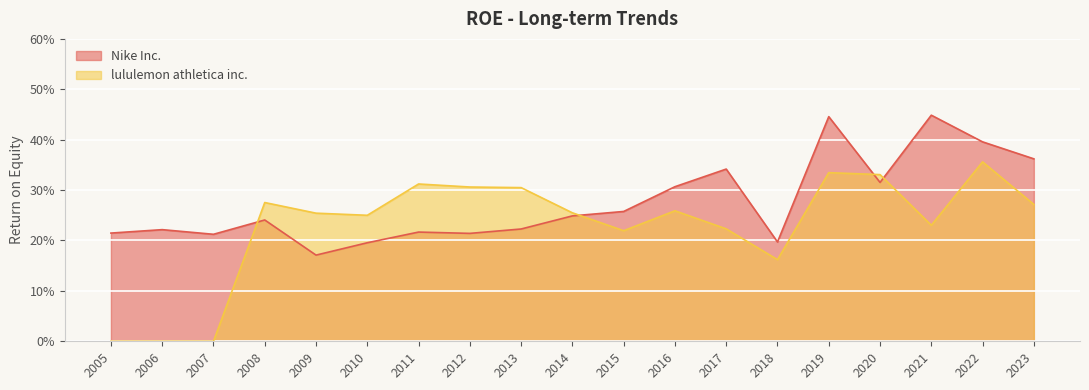

How many Nike Inc. values are between 0 and 1?

19